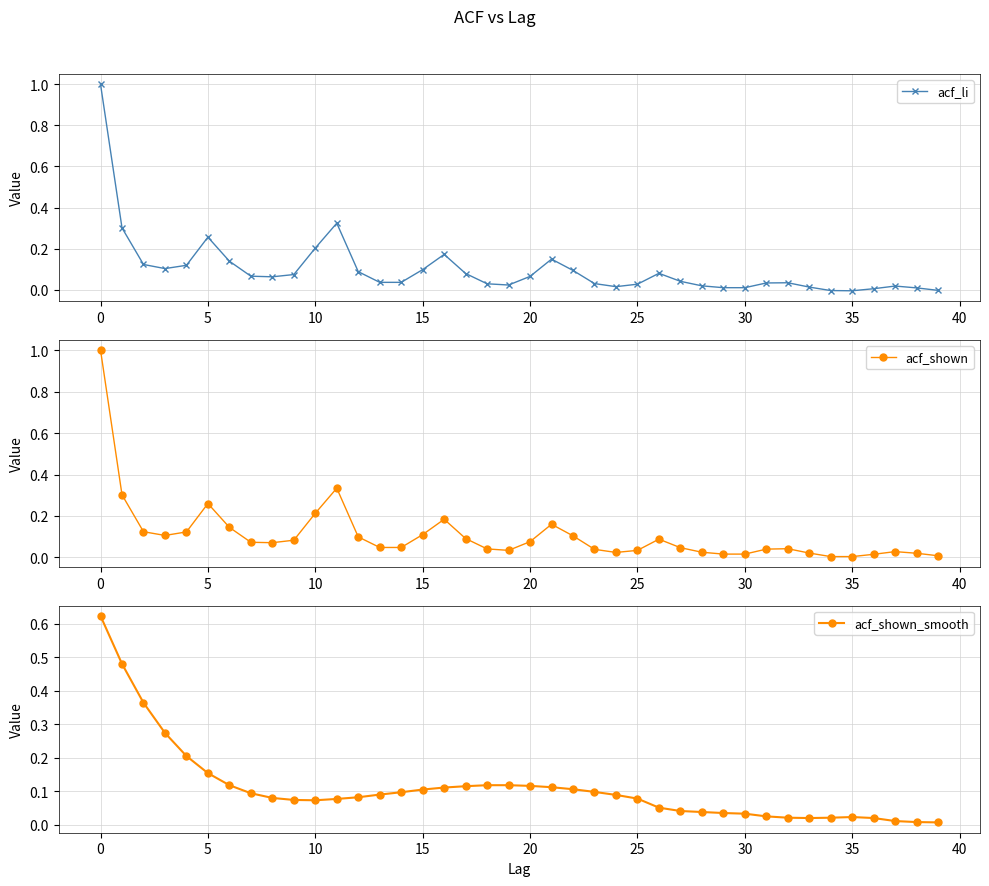

True or false: acf_li has more than 2 interior local peaks.

True